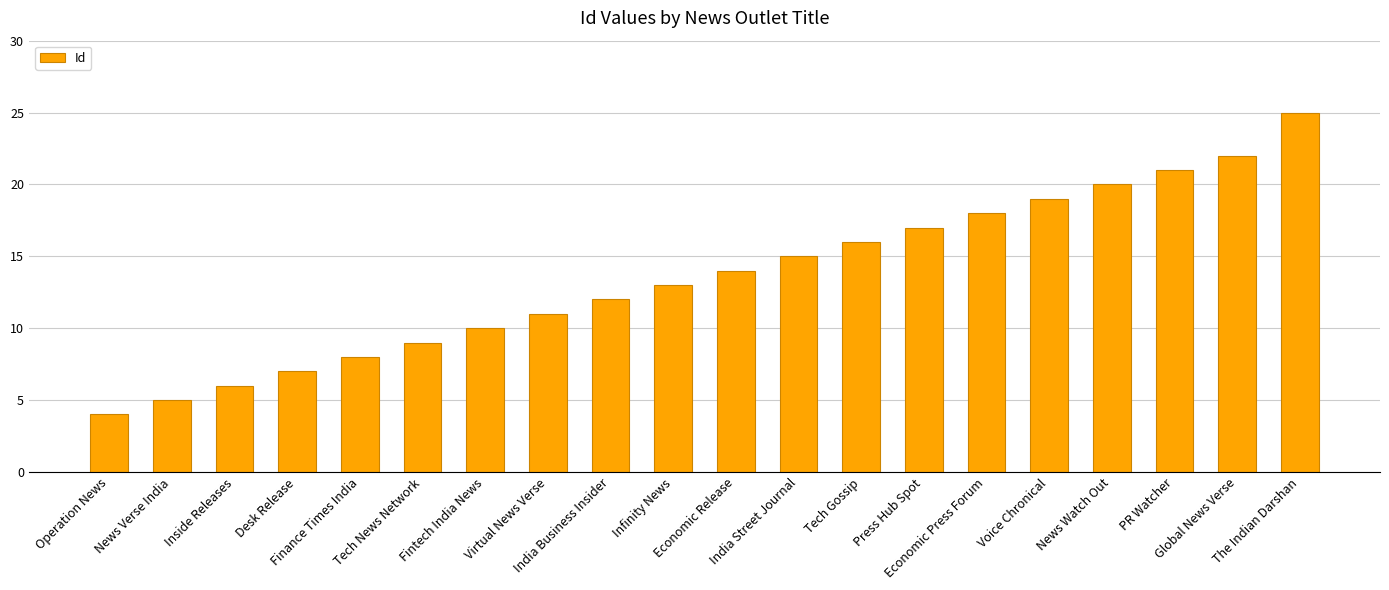

Reading left to right, extract all data points from this chart.

4	5	6	7	8	9	10	11	12	13	14	15	16	17	18	19	20	21	22	25